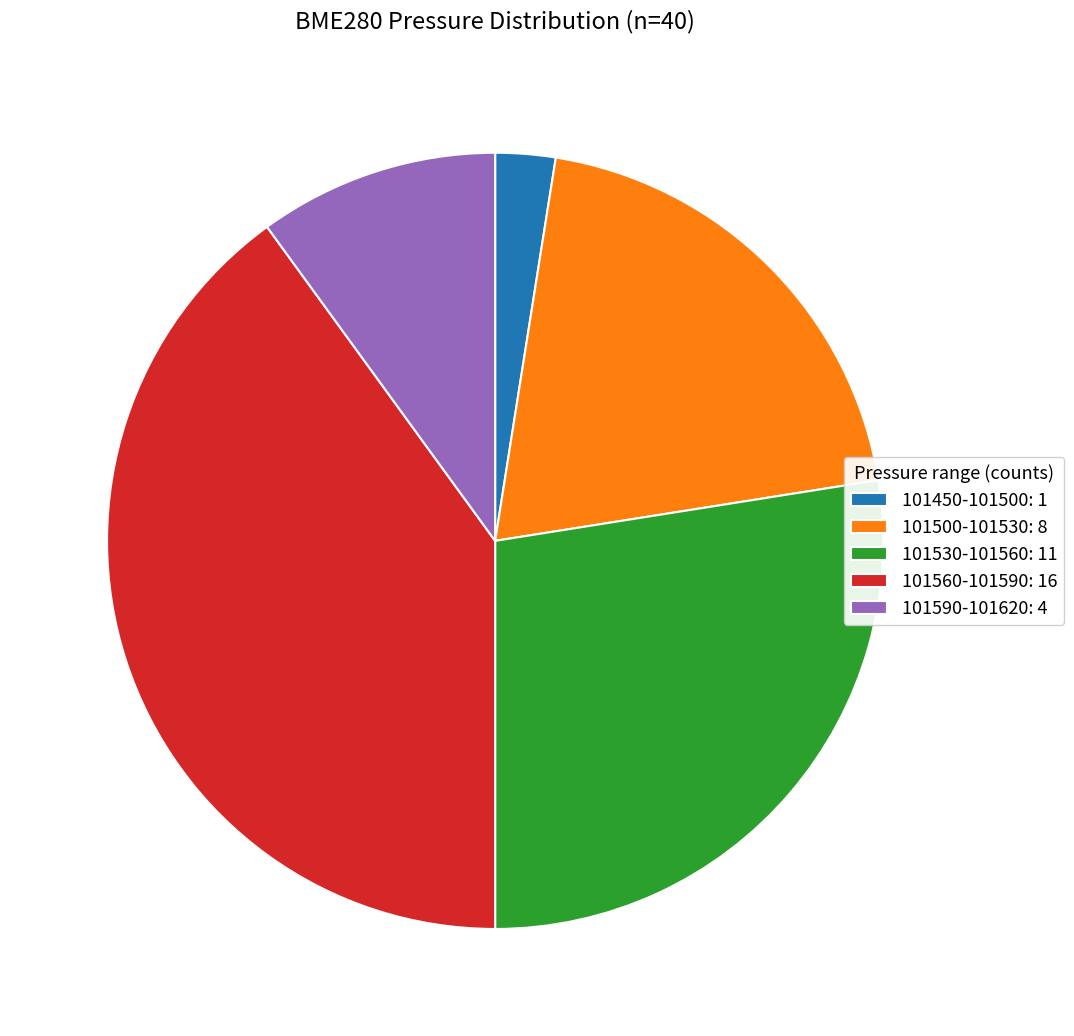

Is the sum of 101500-101530: 8 and 101450-101500: 1 greater than half?

No